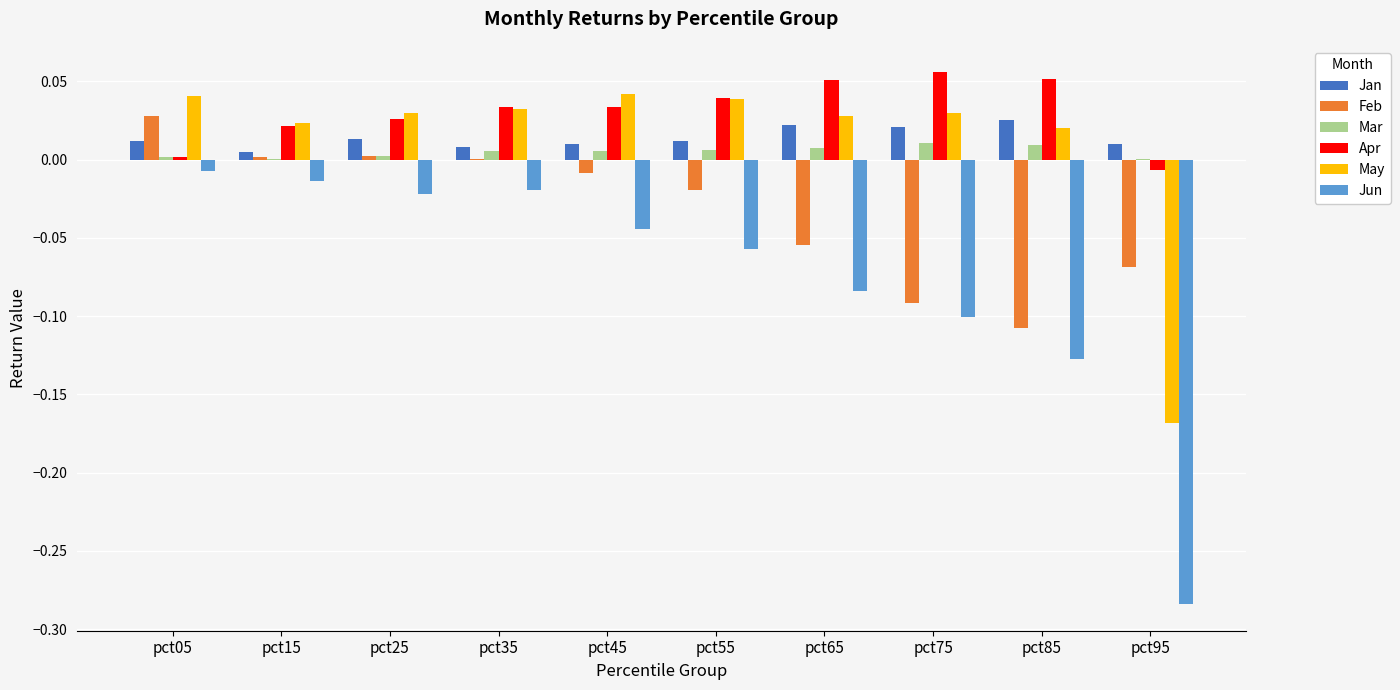

Is the value of Apr at pct15 greater than the value of Jun at pct85?

Yes